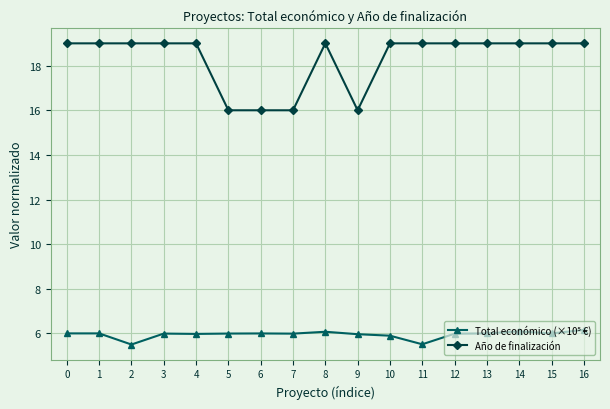

Does the chart display data point markers on the line(s)?

Yes